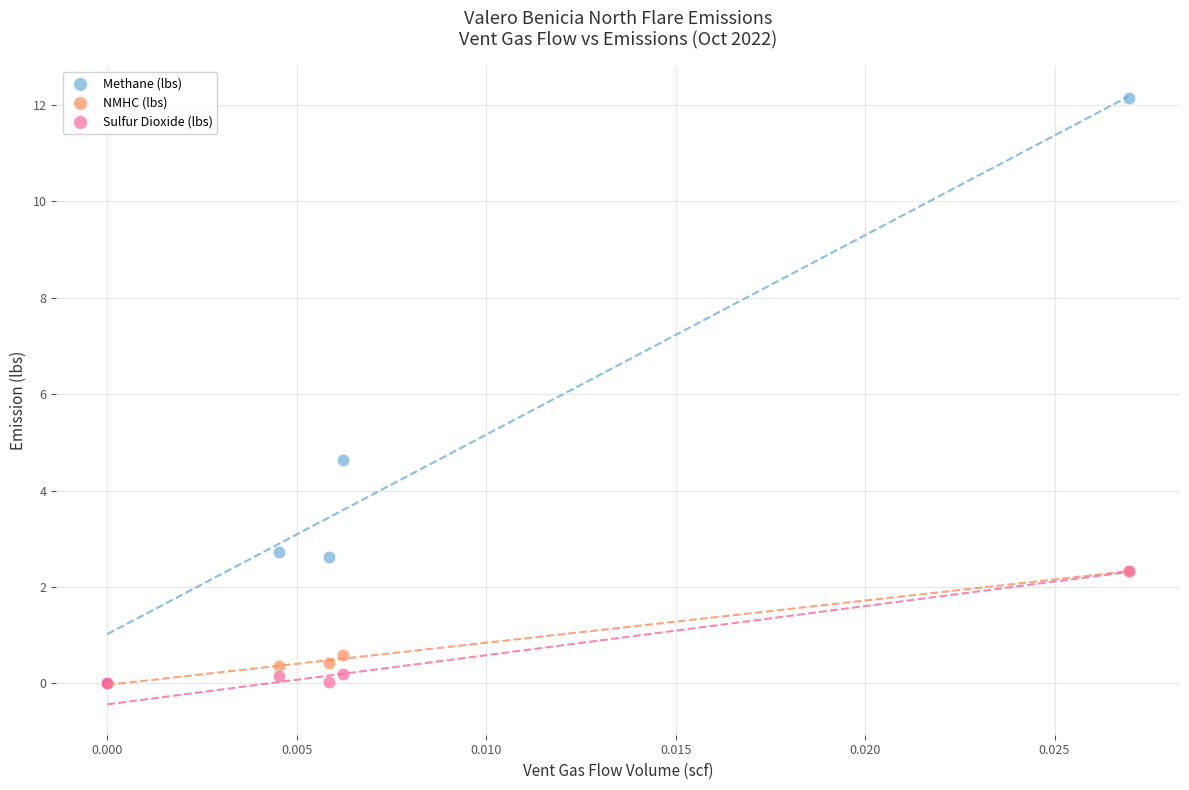

In the Methane (lbs) series, what Y value is closest to 6?

4.6